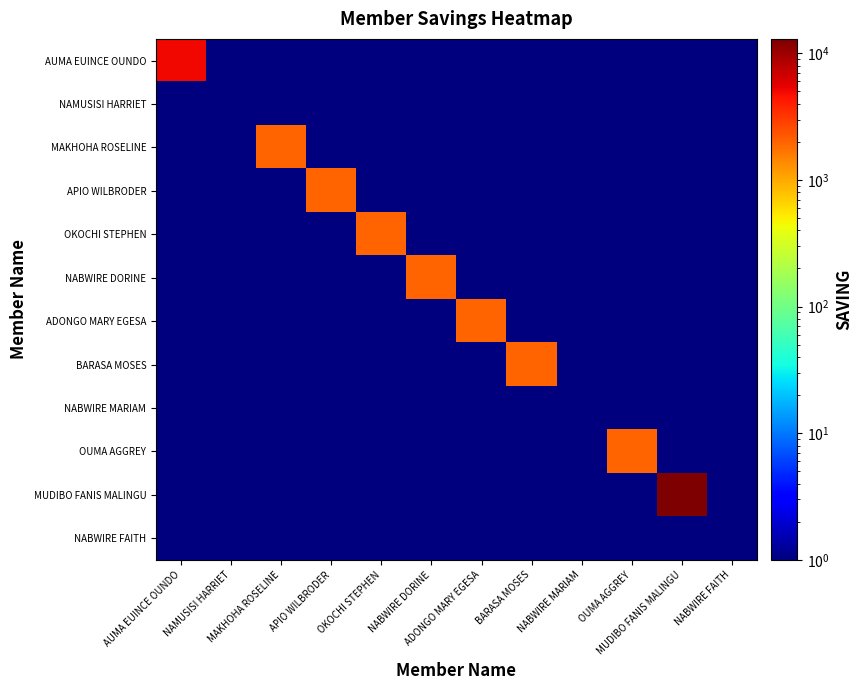

What is the greatest value displayed?

13000.0